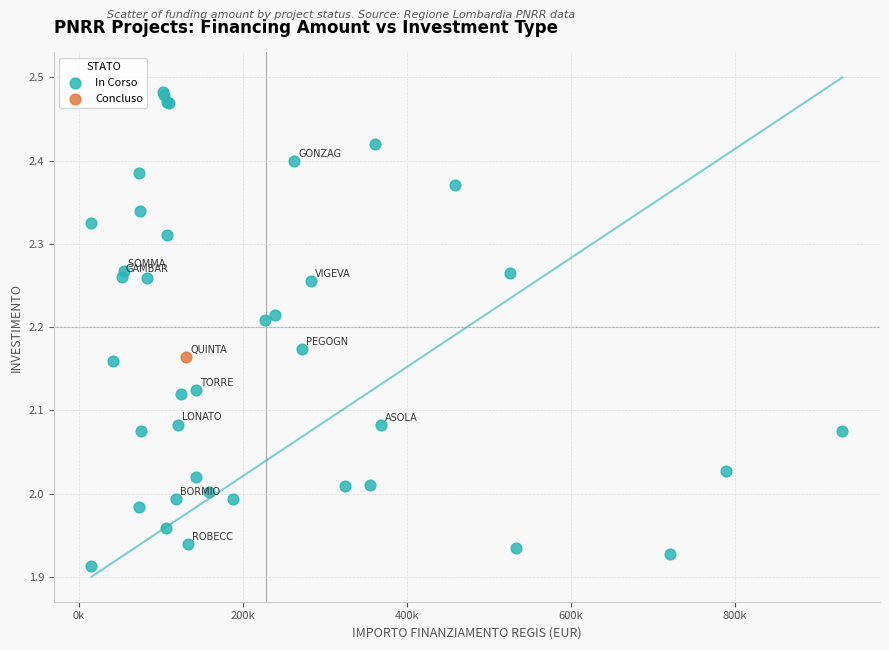

What are all the series names shown in the legend?

In Corso, Concluso